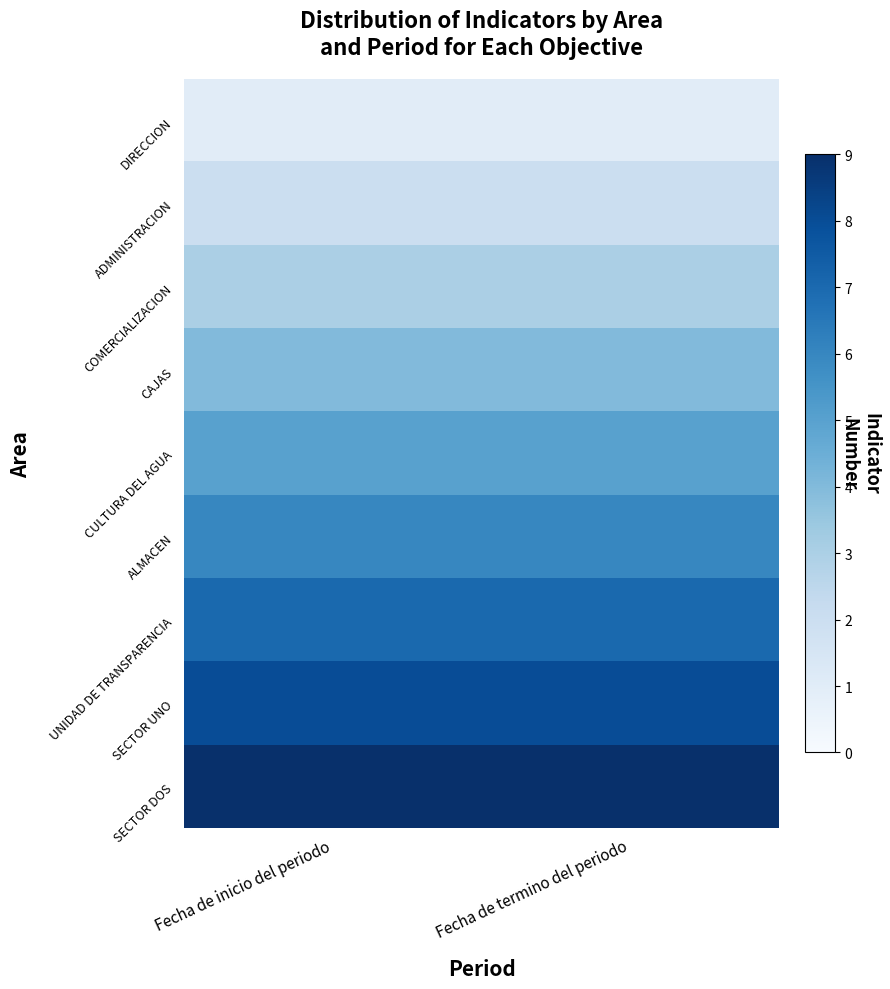

Reading left to right, list all the values displayed in this chart.

DIRECCION: Fecha de inicio del periodo=1	Fecha de termino del periodo=1
ADMINISTRACION: Fecha de inicio del periodo=2	Fecha de termino del periodo=2
COMERCIALIZACION: Fecha de inicio del periodo=3	Fecha de termino del periodo=3
CAJAS: Fecha de inicio del periodo=4	Fecha de termino del periodo=4
CULTURA DEL AGUA: Fecha de inicio del periodo=5	Fecha de termino del periodo=5
ALMACEN: Fecha de inicio del periodo=6	Fecha de termino del periodo=6
UNIDAD DE TRANSPARENCIA: Fecha de inicio del periodo=7	Fecha de termino del periodo=7
SECTOR UNO: Fecha de inicio del periodo=8	Fecha de termino del periodo=8
SECTOR DOS: Fecha de inicio del periodo=9	Fecha de termino del periodo=9